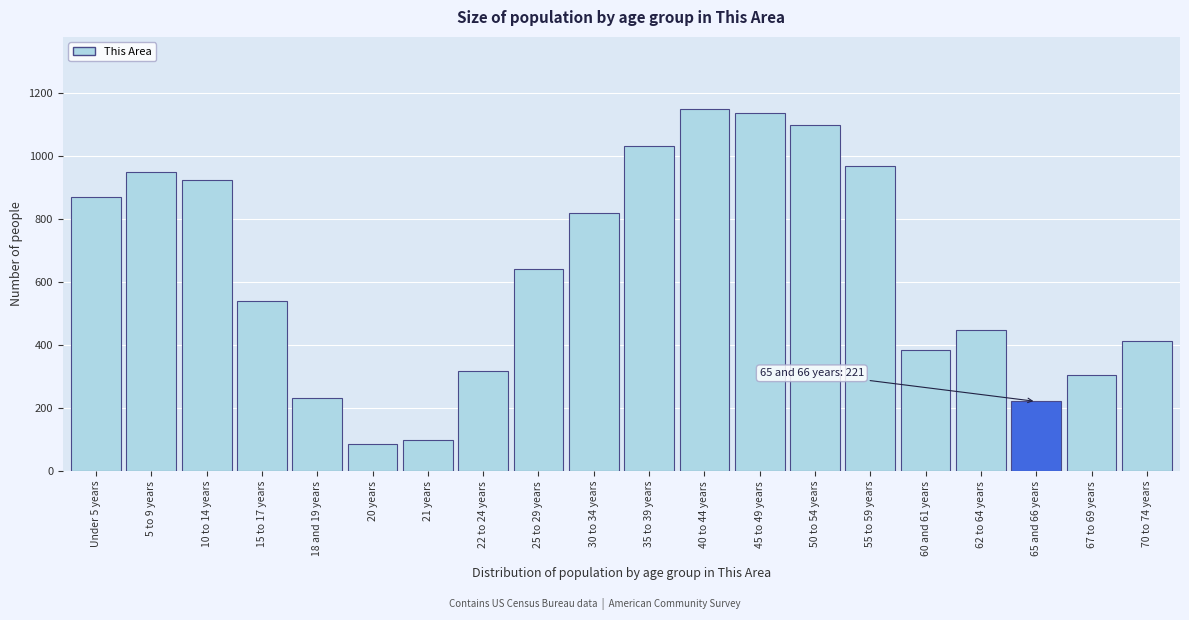

Reading left to right, transcribe all the data shown in this chart.

869	949	924	540	233	86	100	317	643	818	1032	1149	1137	1098	968	383	449	221	306	413